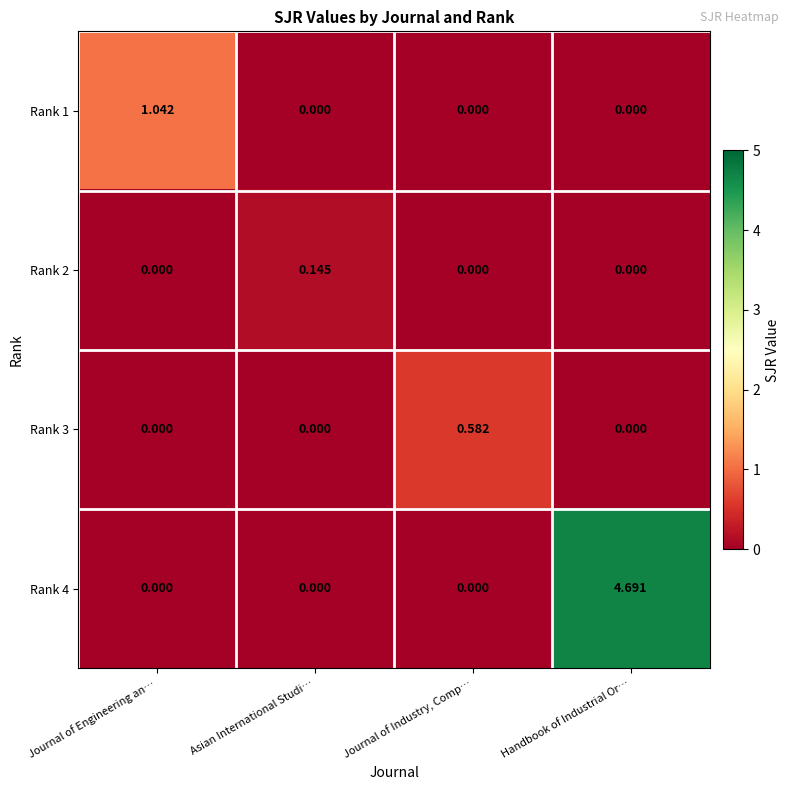

Is the value of Rank 1 at Asian International Studi… greater than the value of Rank 2 at Asian International Studi…?

No